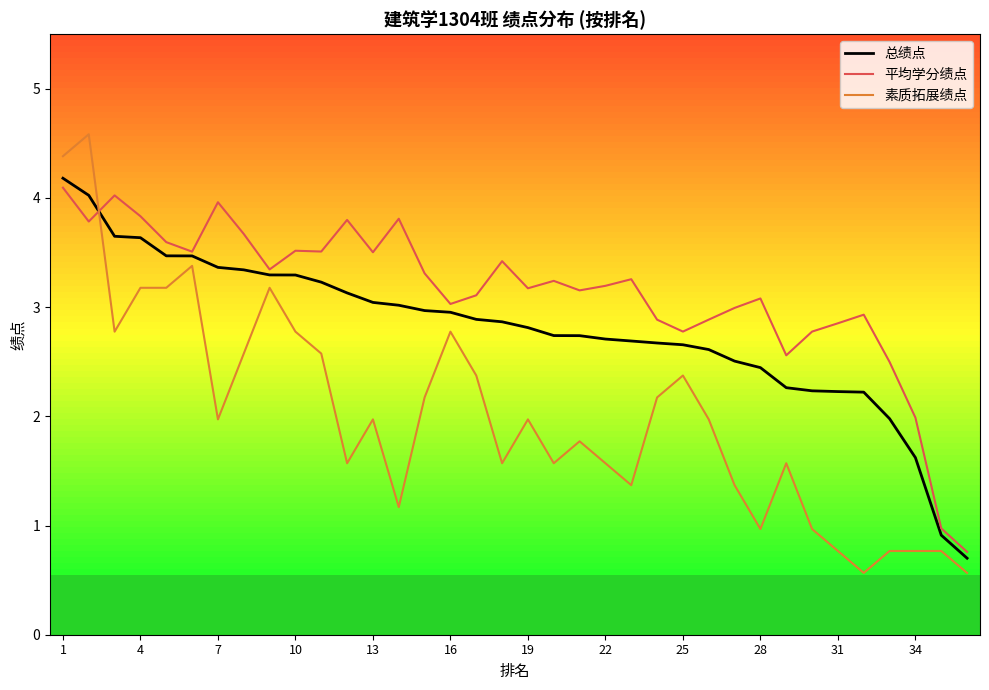

What are all the series names shown in the legend?

总绩点, 平均学分绩点, 素质拓展绩点